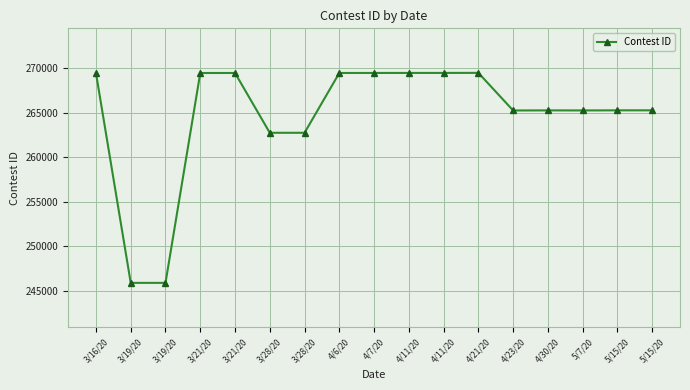

The chart shows a value of 269479 at 4/21/20. True or false?

True